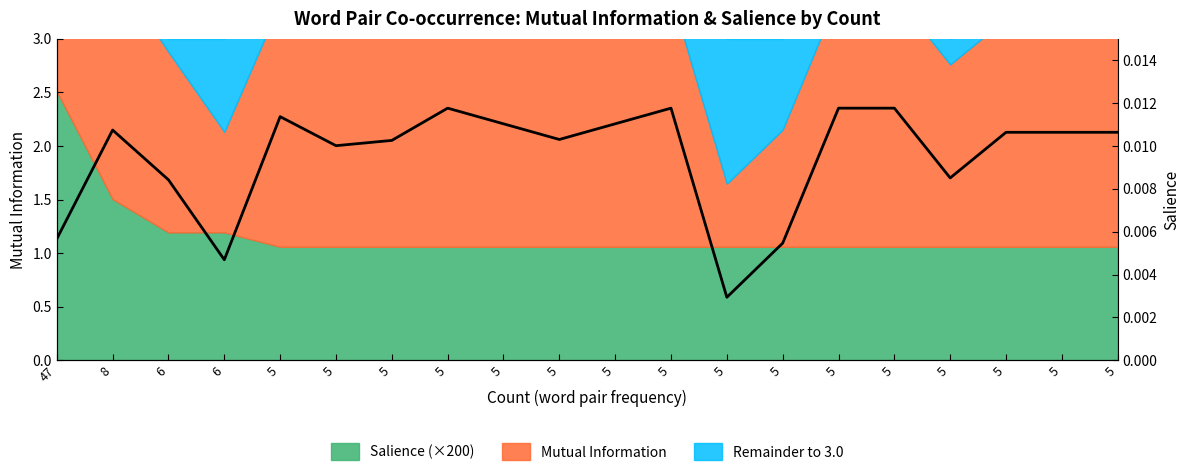

Does the chart have visible grid lines?

No